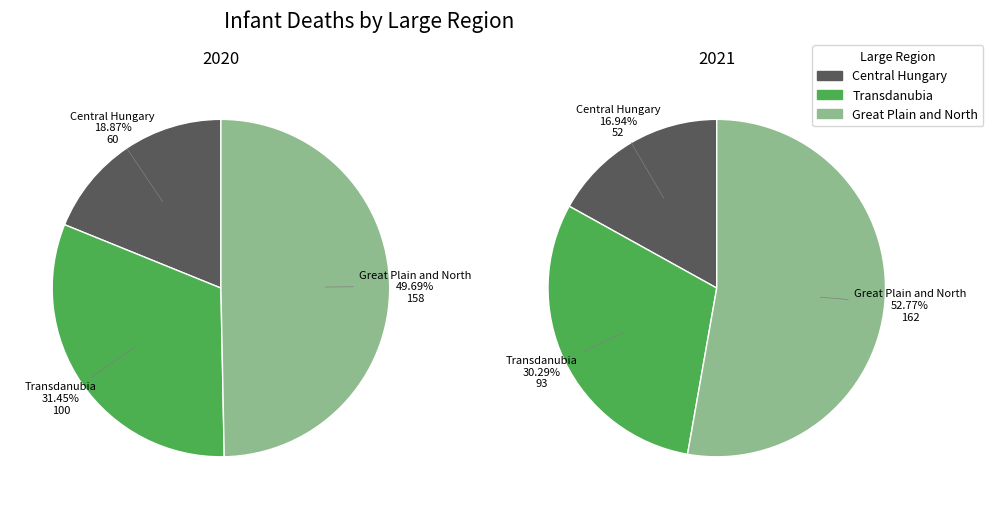

True or false: 2 accounts for 44% of the total.

False